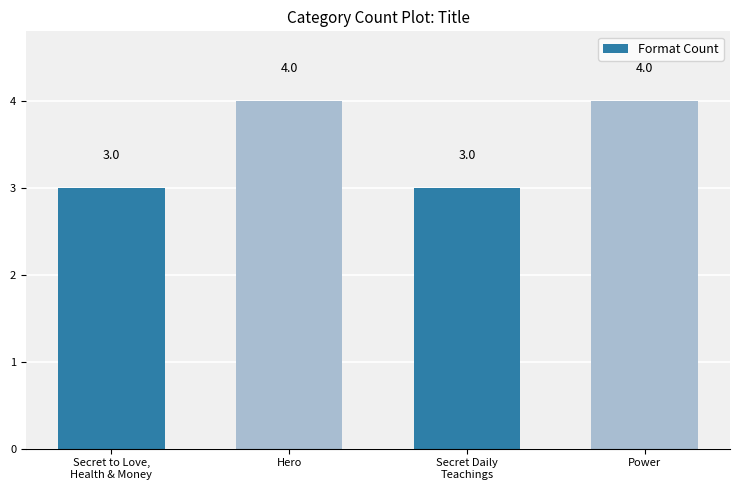

How many categories are shown in the chart?

4